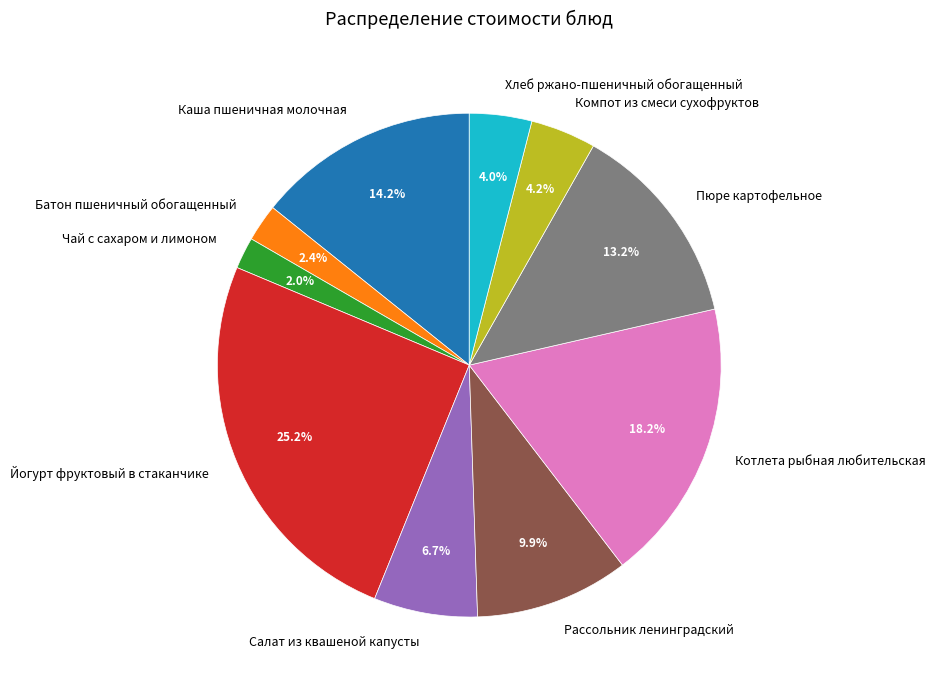

What portion of the pie excludes Йогурт фруктовый в стаканчике?

74.8%